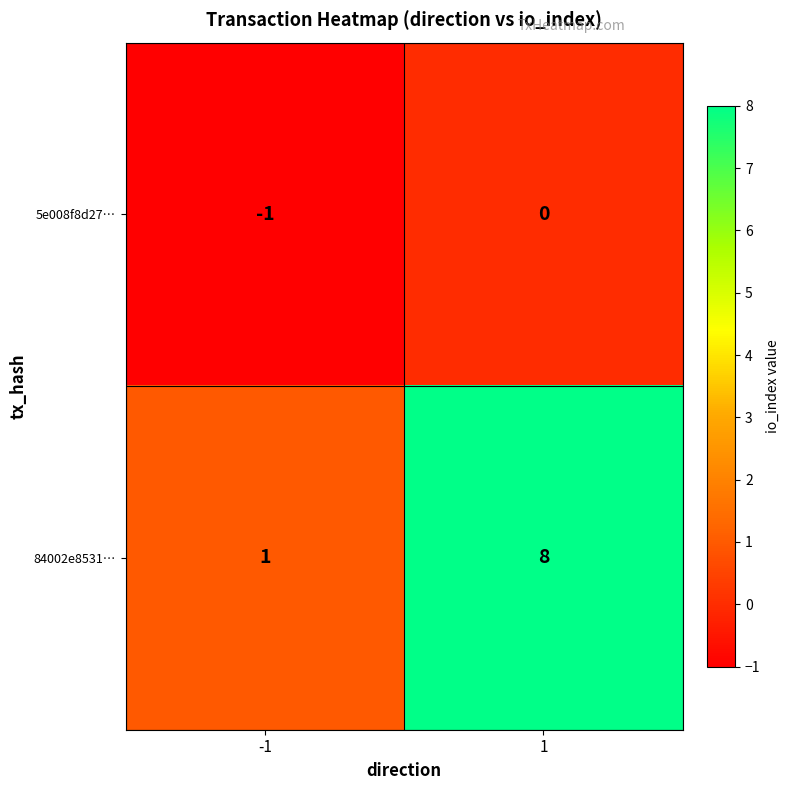

What is the spread (max minus min) of values at -1?

2